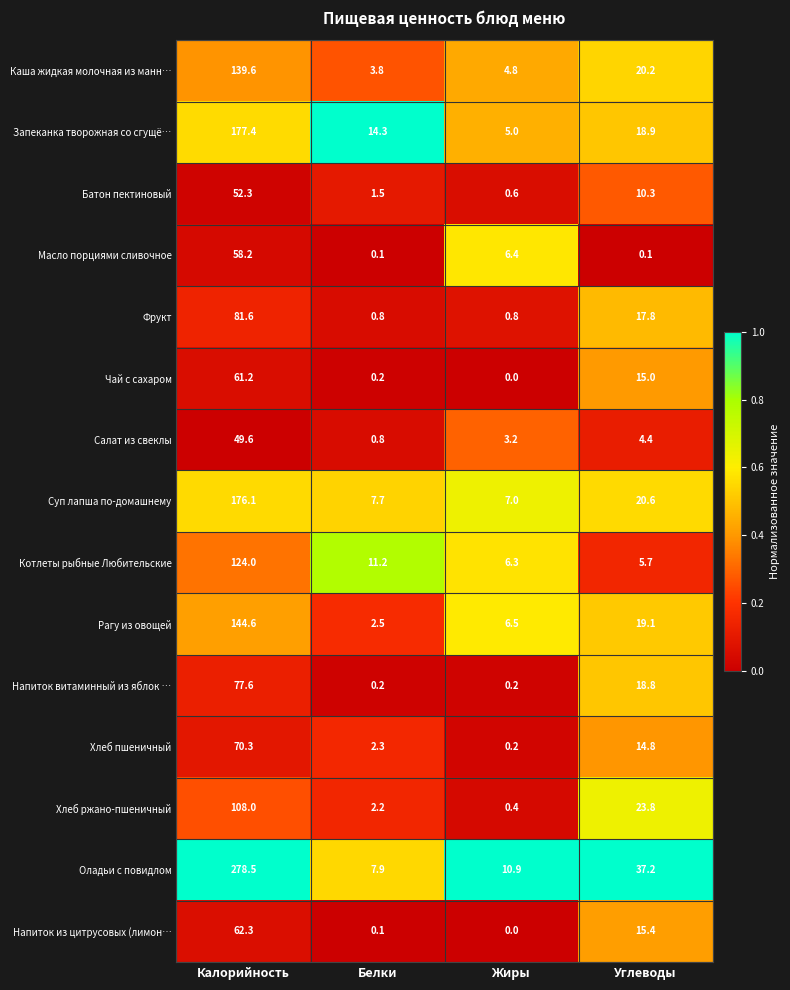

The value of Рагу из овощей at Белки is 2.5. True or false?

True